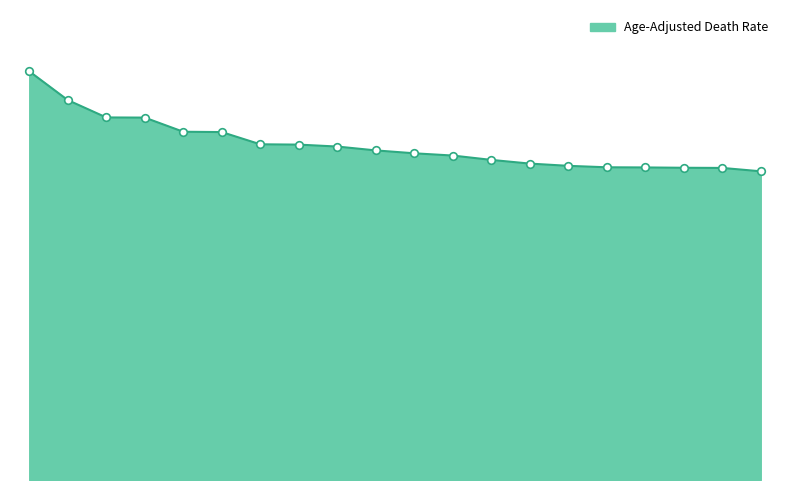

Does the chart have visible grid lines?

No